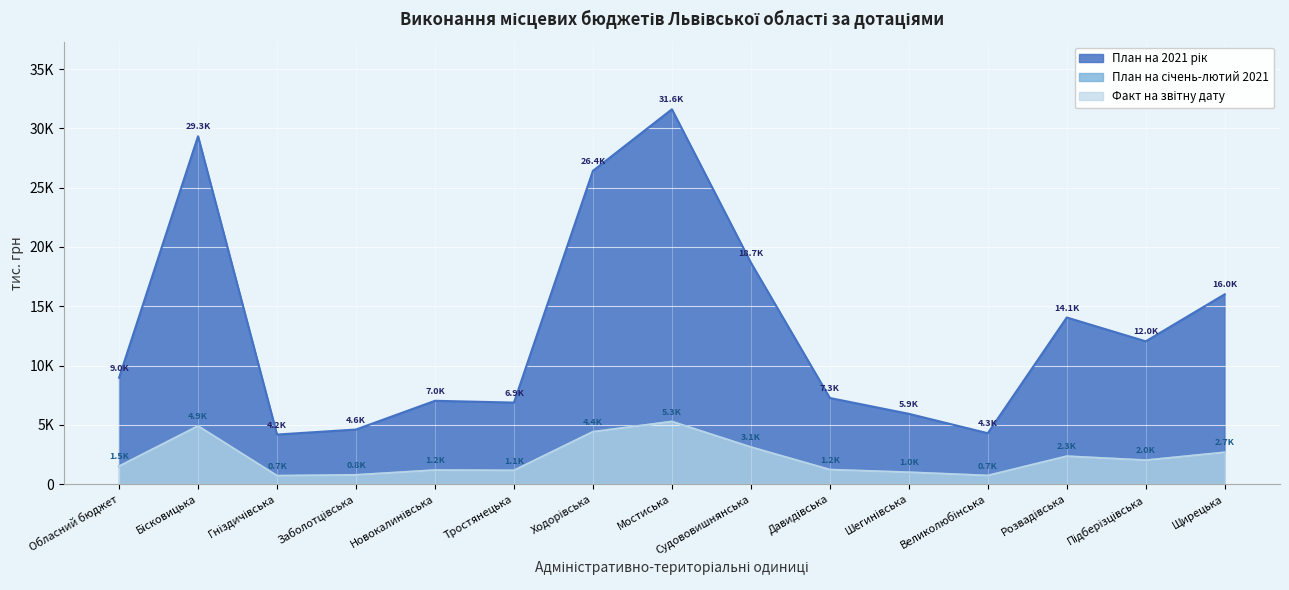

What is the approximate value of План на 2021 рік at Великолюбінська?

4289.1